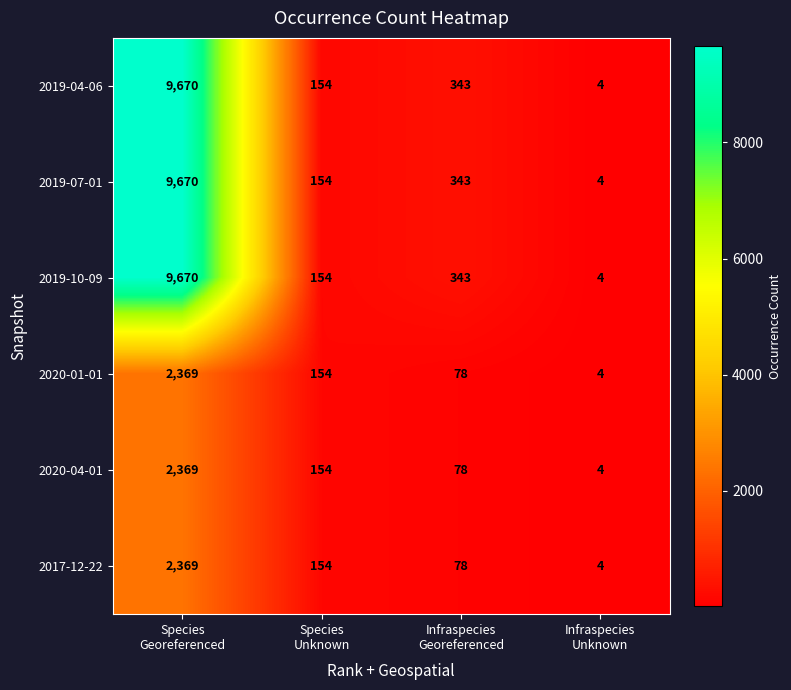

What is the maximum value shown in the chart?

9670